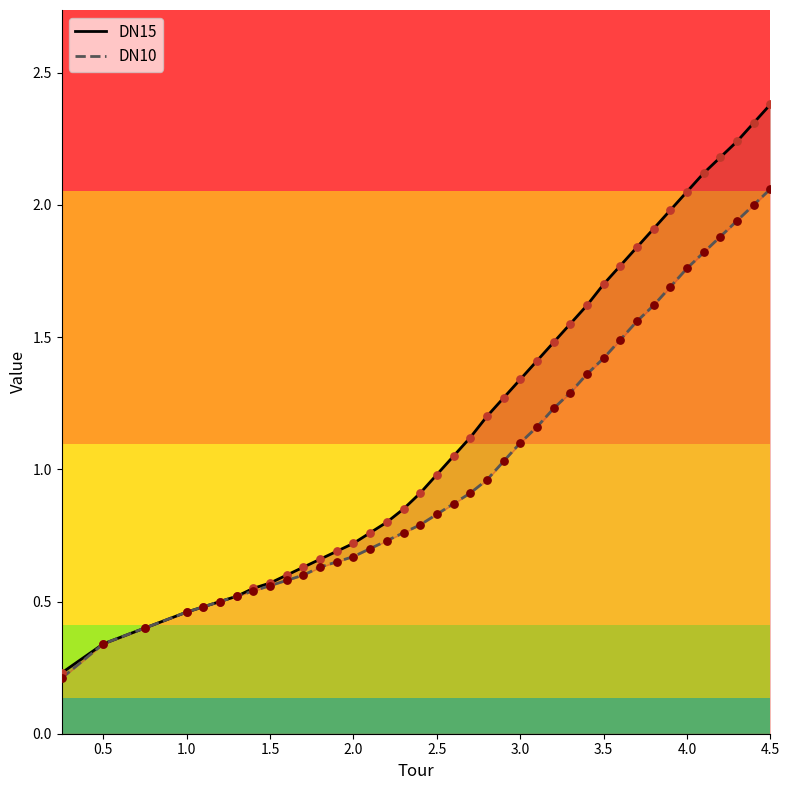

Which series has the largest total across all categories?

DN15